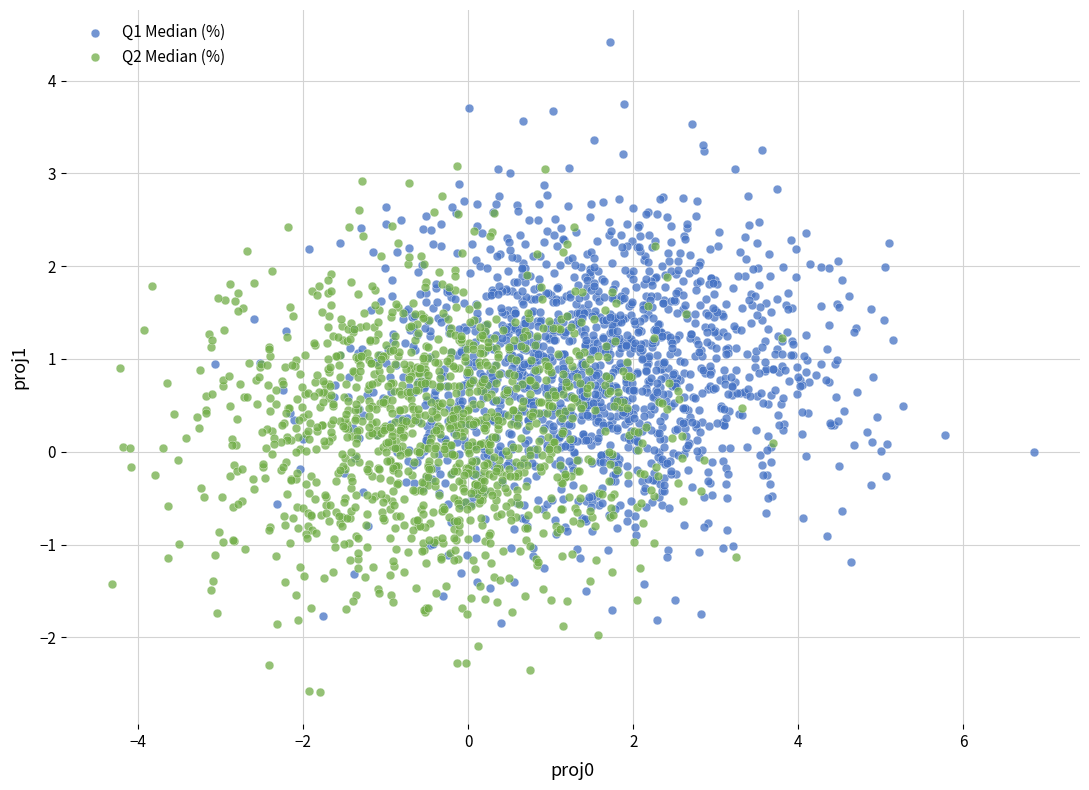

Which series contains the lowest Y value?

Q2 Median (%)